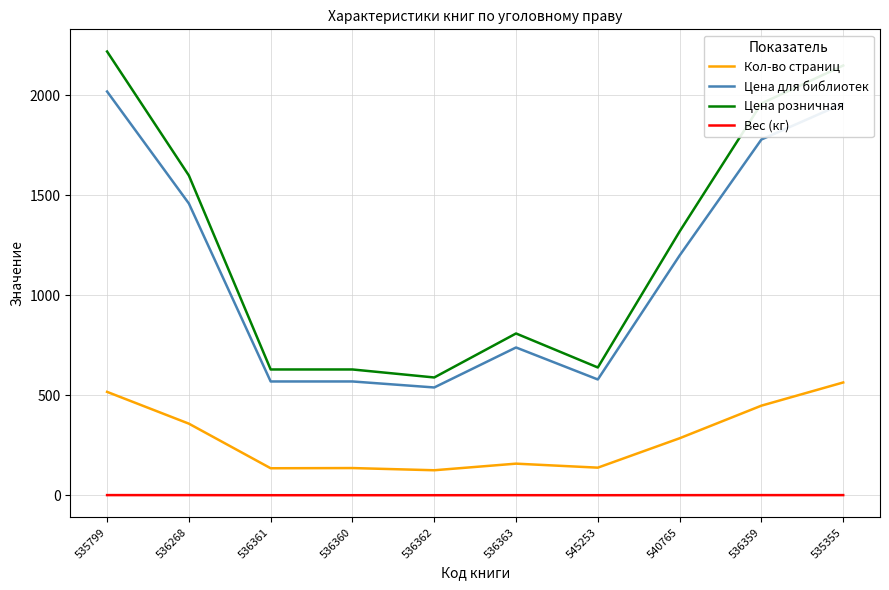

Is the value of Цена розничная at 540765 greater than the value of Вес (кг) at 536363?

Yes